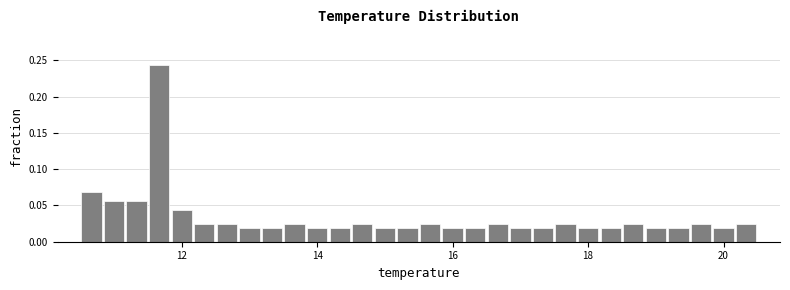

Around what value on the x-axis is the tallest bar? Give the approximate position of its centre, as read against the axis.

11.6